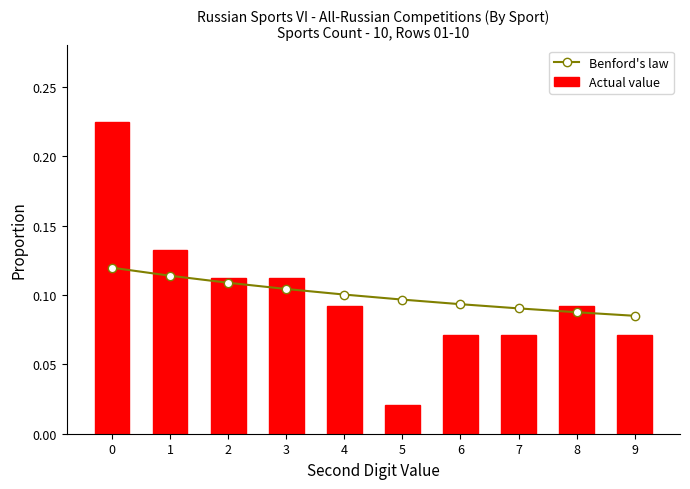

Where is Benford's law nearest to the value 0?

9